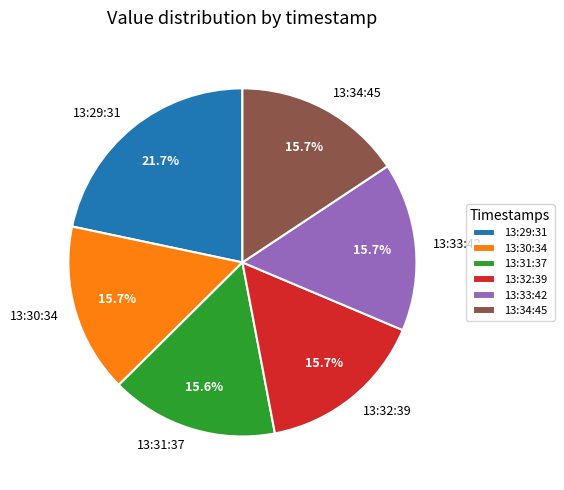

Does any single category account for the majority?

No